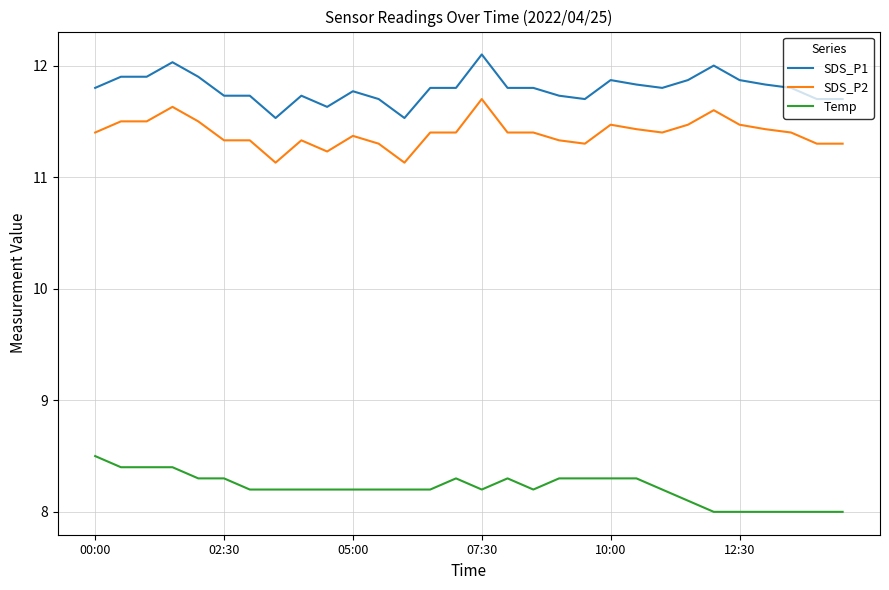

What is the difference between the maximum and minimum values in the SDS_P1 series?

0.6